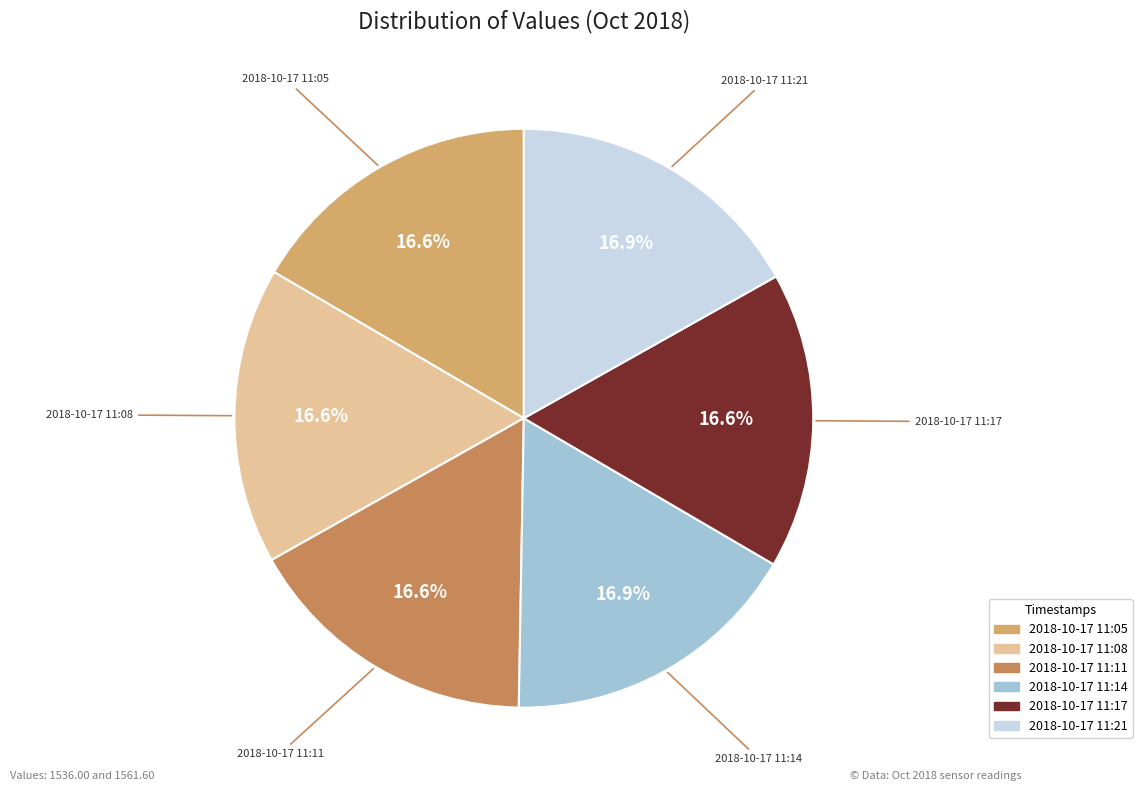

To the nearest percent, what percentage of the pie is 2018-10-17 11:11?

17%